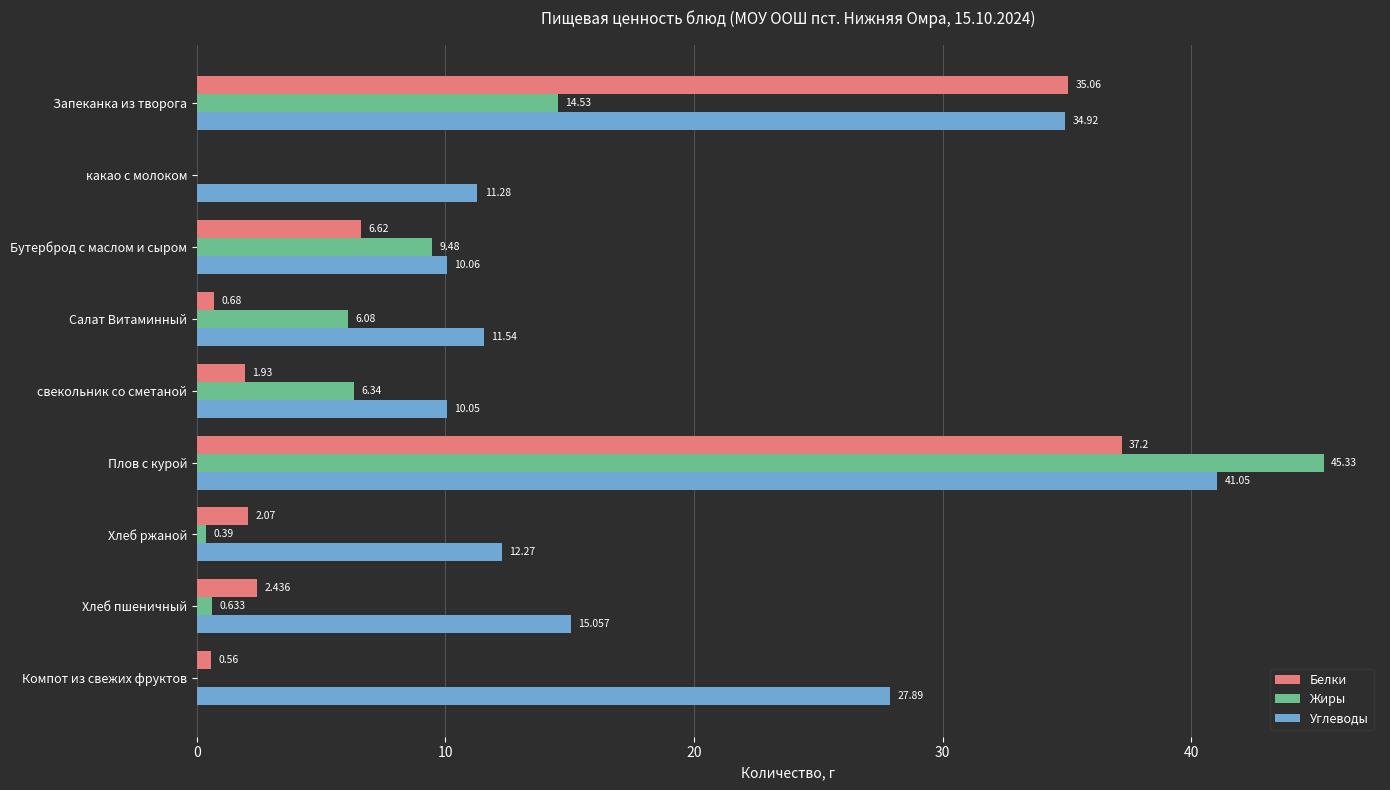

Count the number of data series in this chart.

3